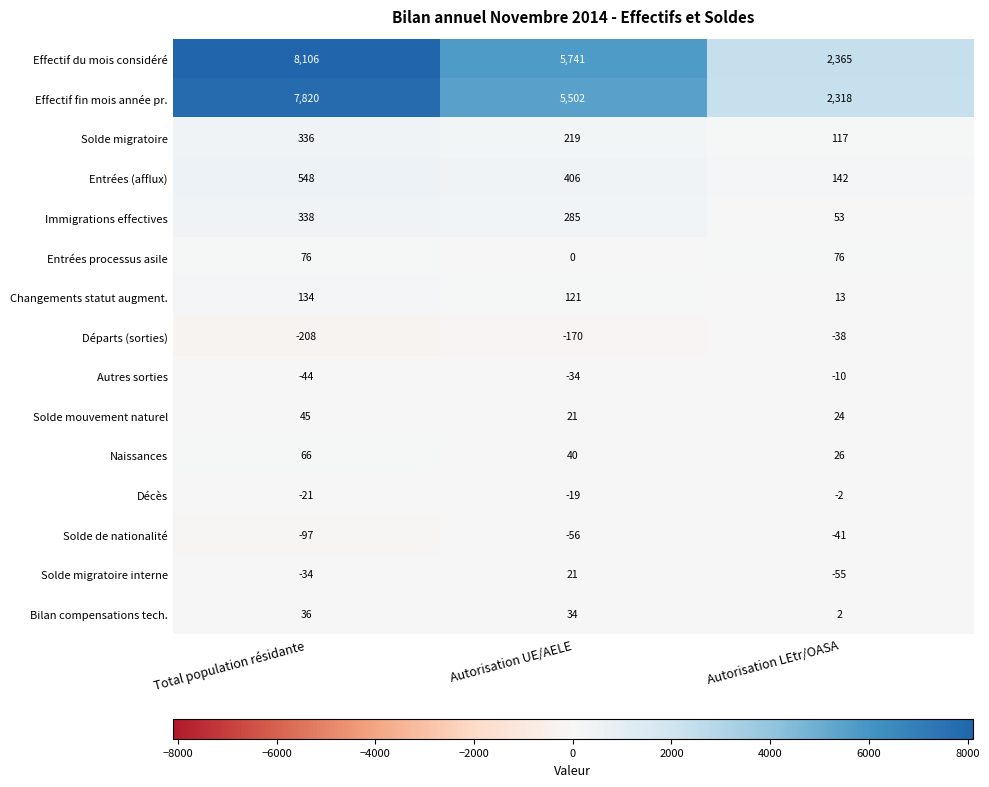

The Entrées (afflux) series shows 569 at Autorisation UE/AELE. True or false?

False